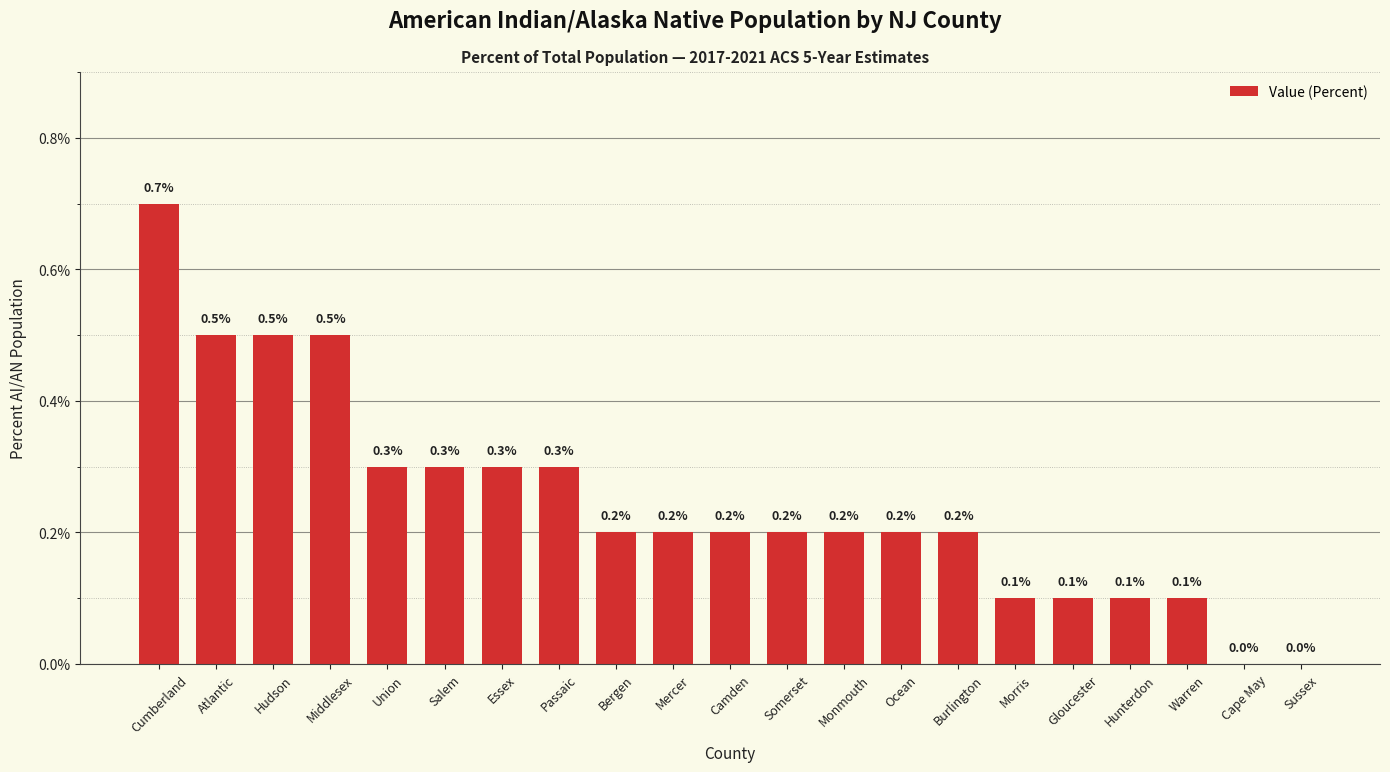

What is the sum of the values at Cumberland and Ocean?

0.9